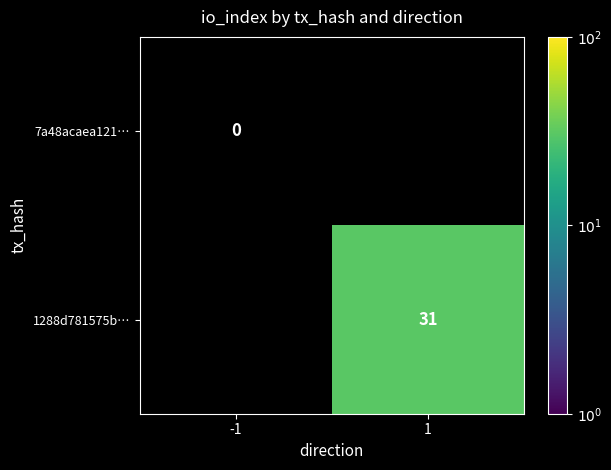

Rank the series by their average value, from lowest to highest.

7a48acaea121…, 1288d781575b…